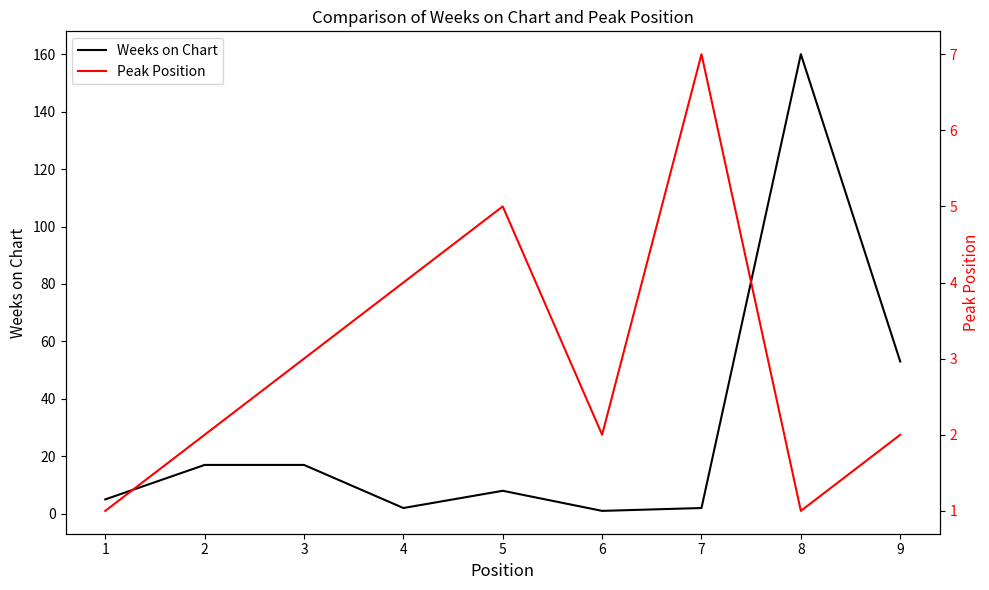

What is the value of the Weeks on Chart point at the 7th from the left?

2